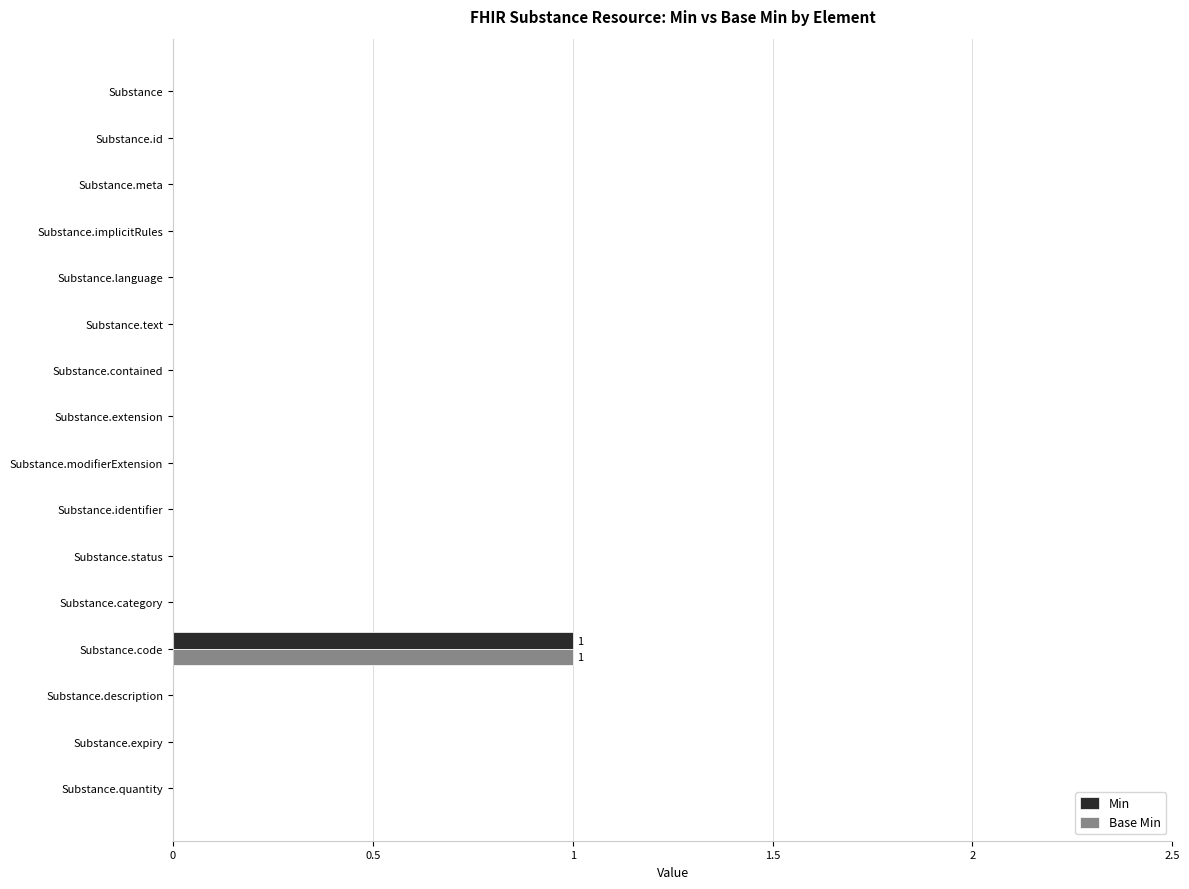

Count the number of categories in the chart.

16